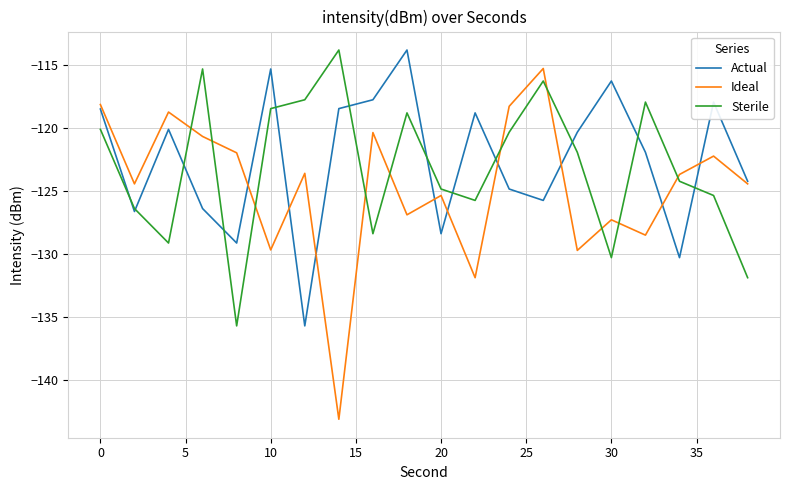

Which series has the largest range (max minus min)?

Ideal